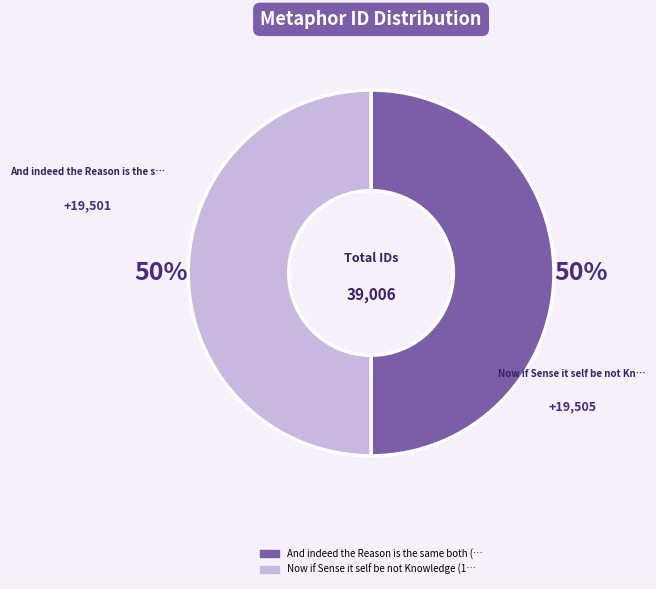

How many segments does this pie chart have?

2